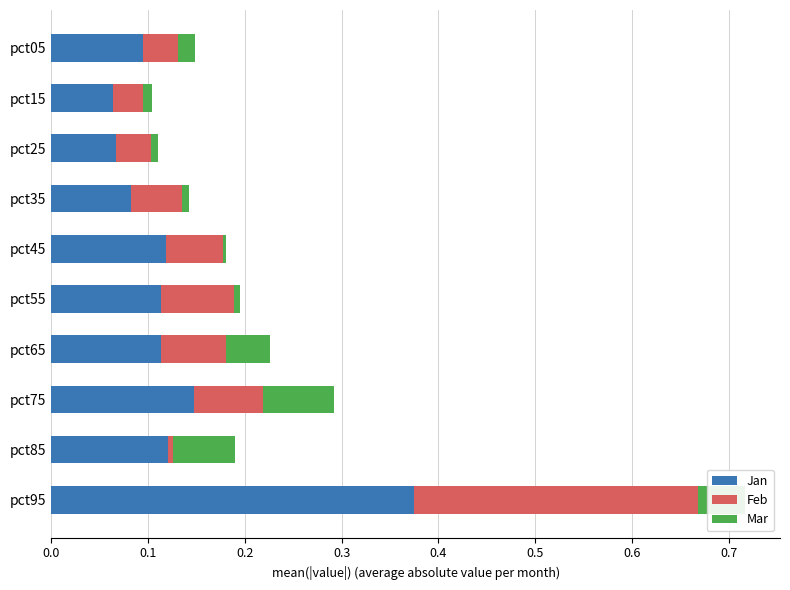

What is the difference between the maximum and second lowest values in the Jan series?

0.3